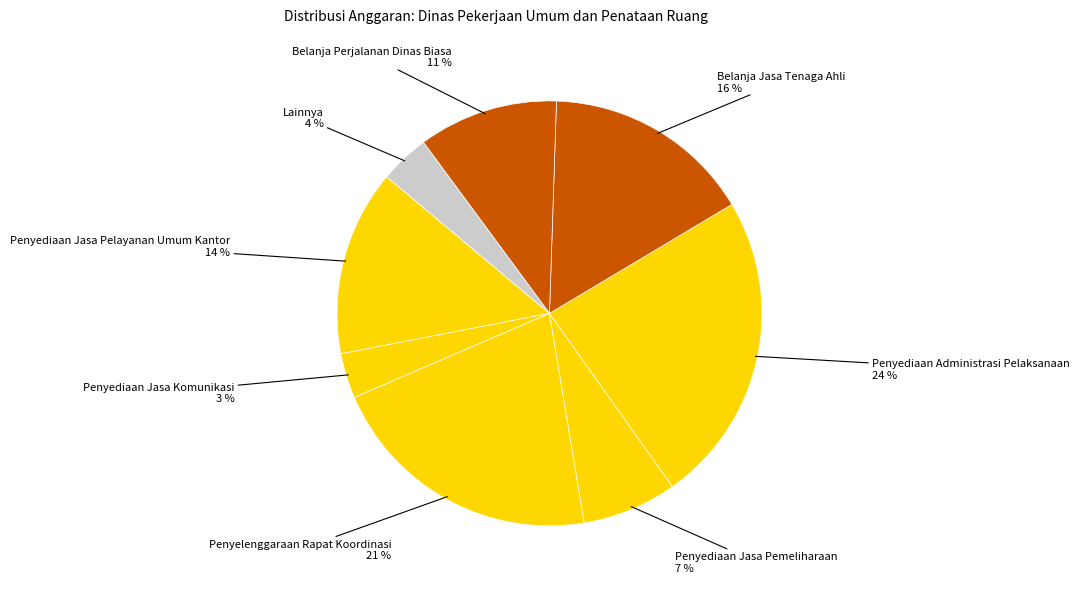

How many slices are in this pie chart?

8